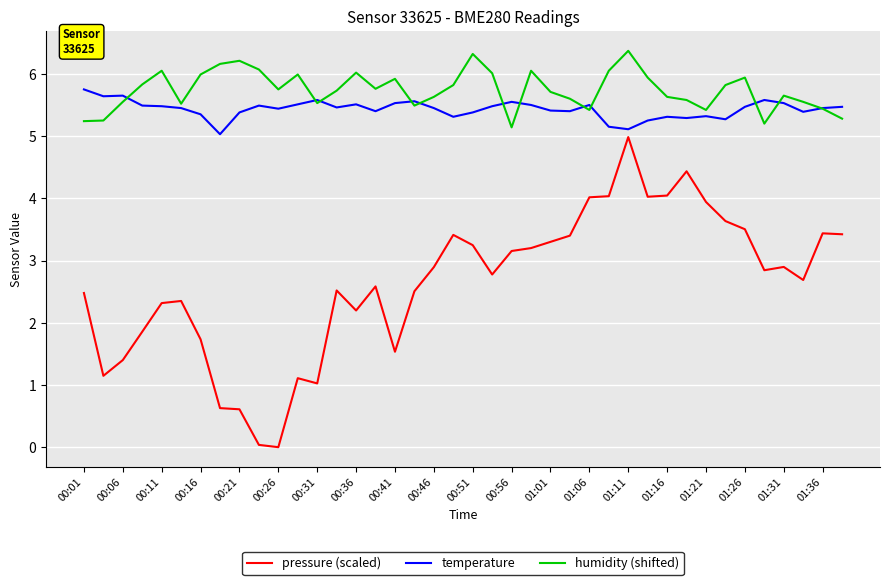

What is the maximum value shown in the chart?

6.4